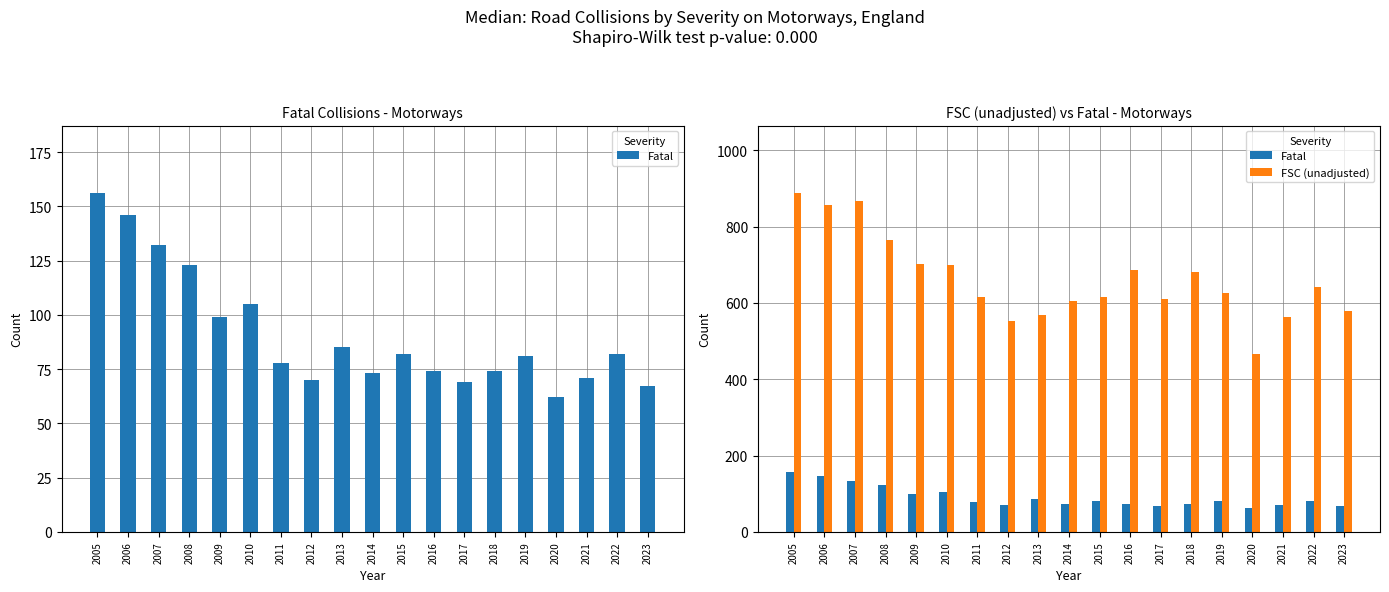

Is it true that Fatal equals 82 at 2022?

True